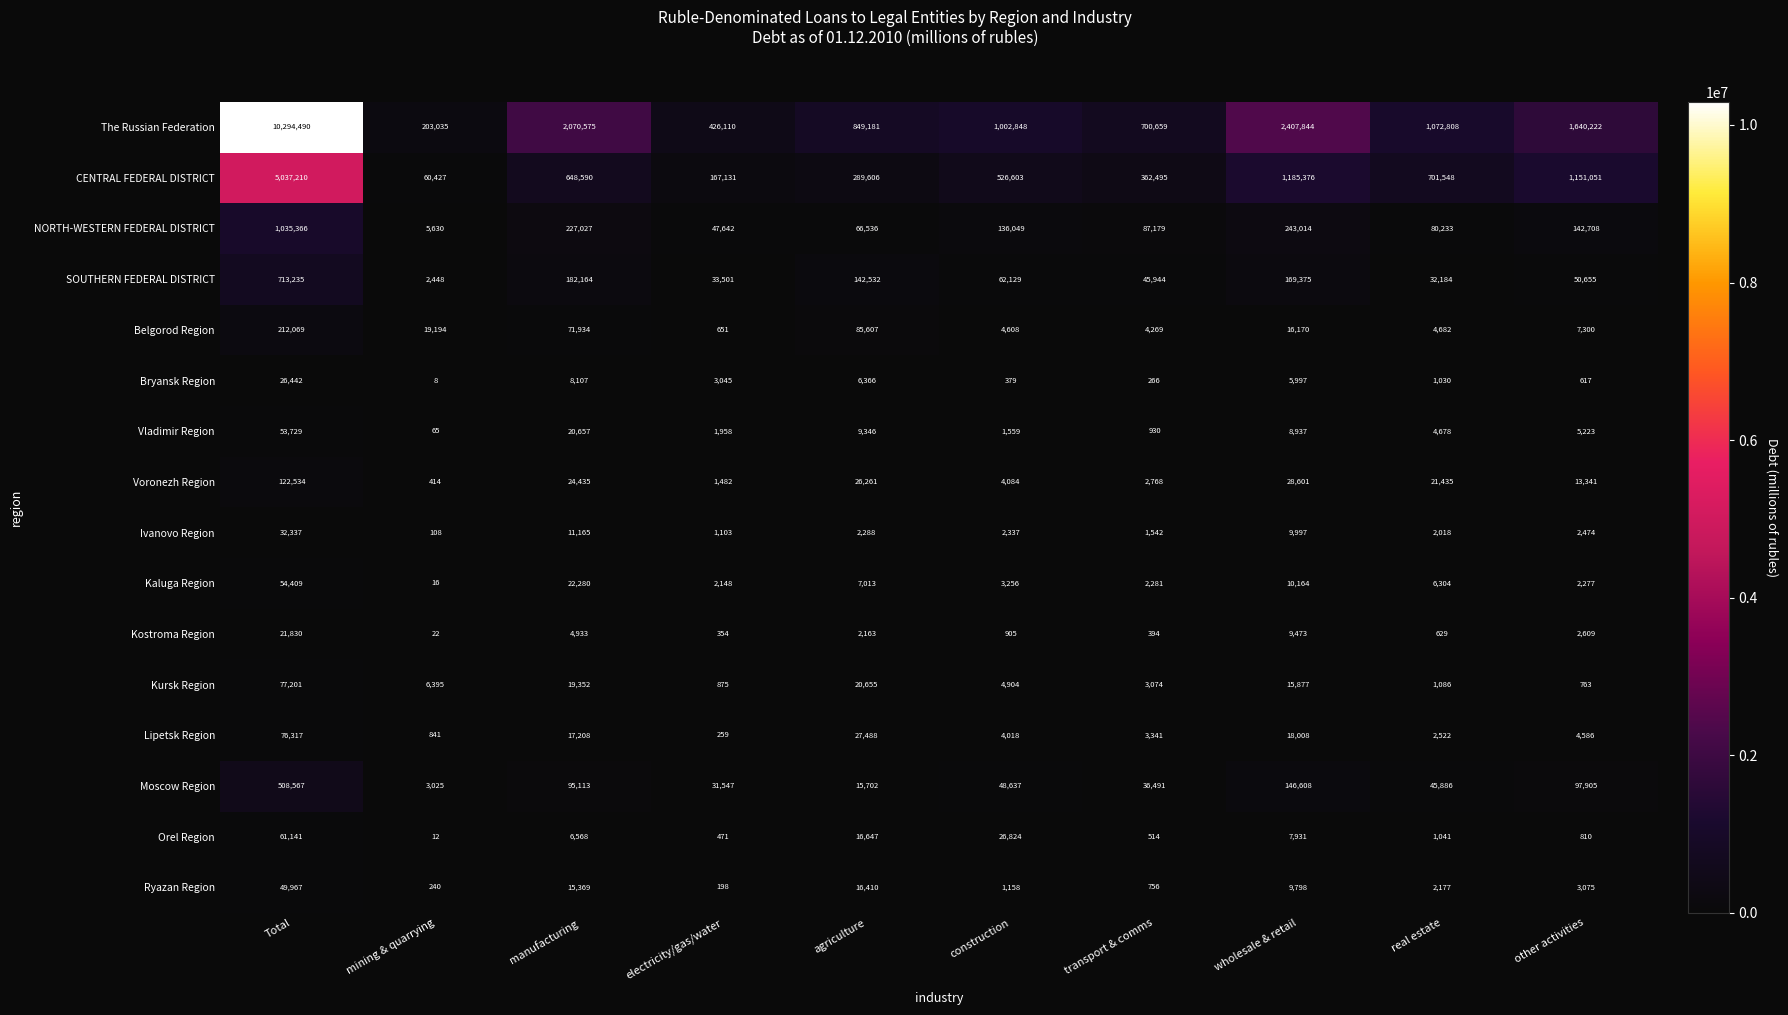

Read the Vladimir Region value at mining & quarrying, to the nearest 100.

100